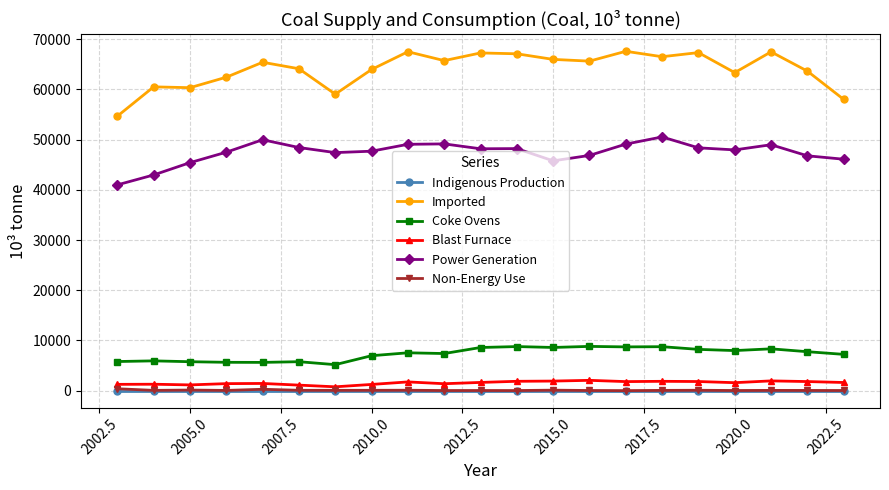

Which series has the widest spread of values?

Imported